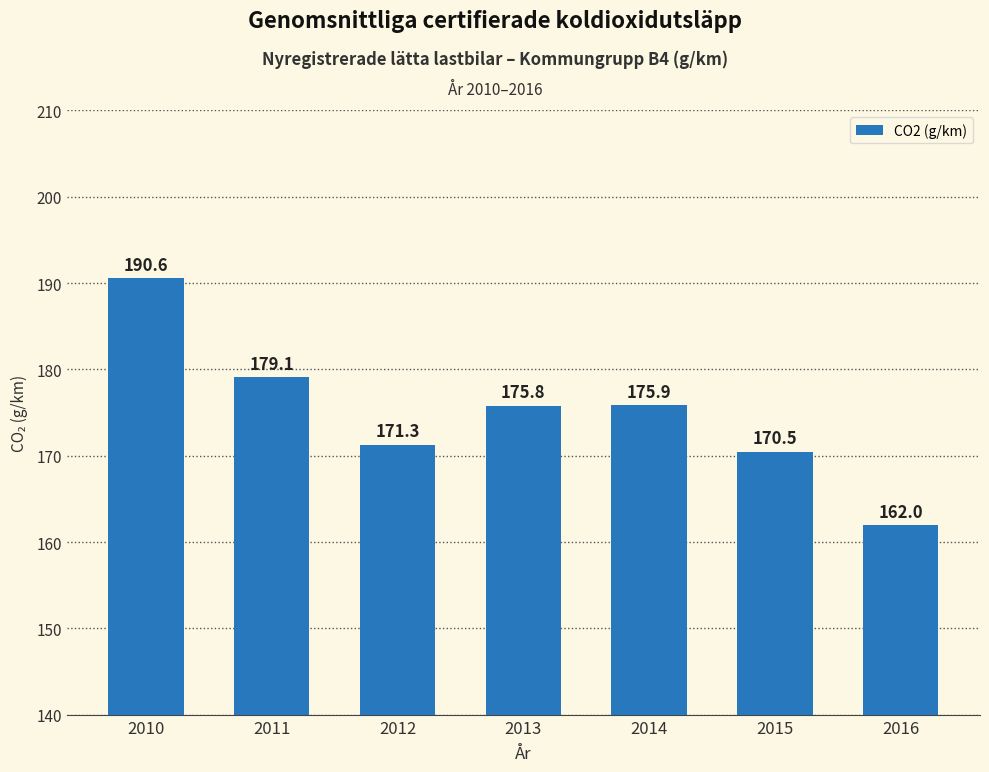

Read the value at 2010.

190.6